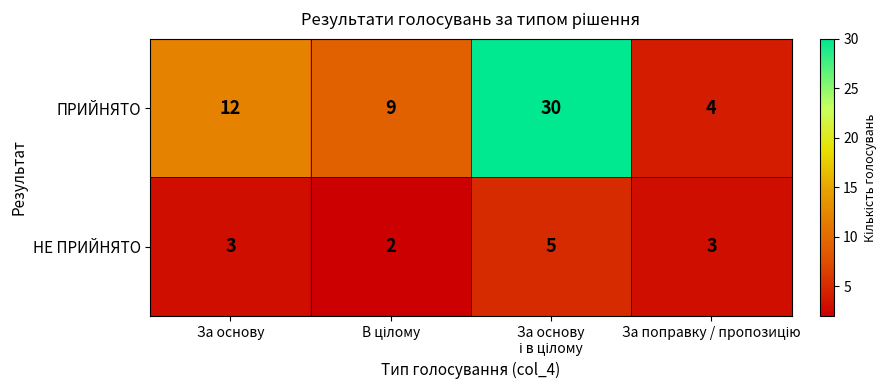

Which series has the largest range (max minus min)?

ПРИЙНЯТО